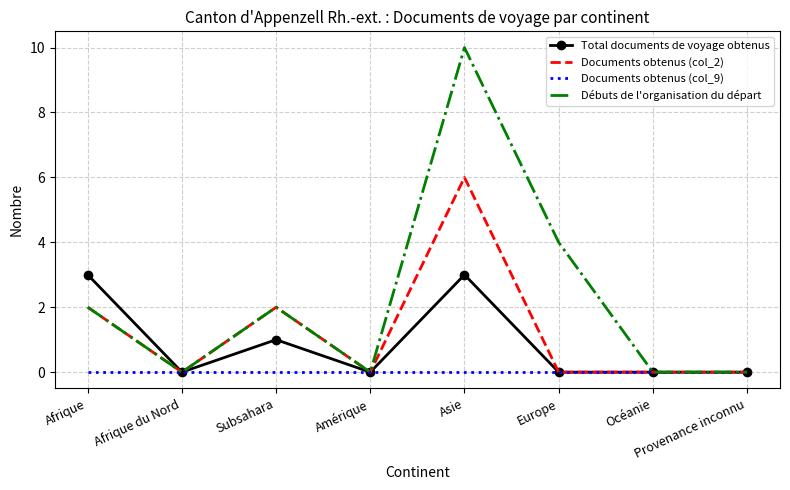

What position from the right is Amérique?

5